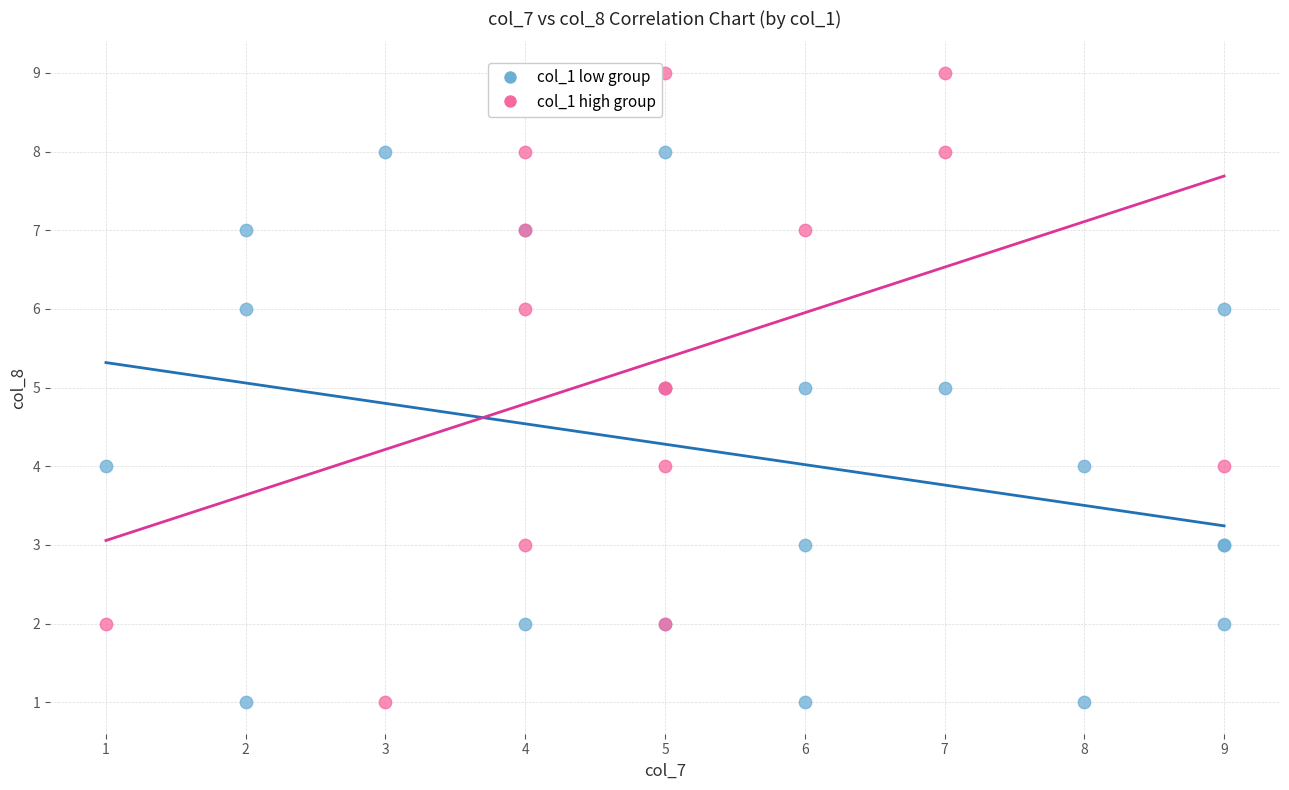

Which series has the widest spread of Y values?

col_1 high group